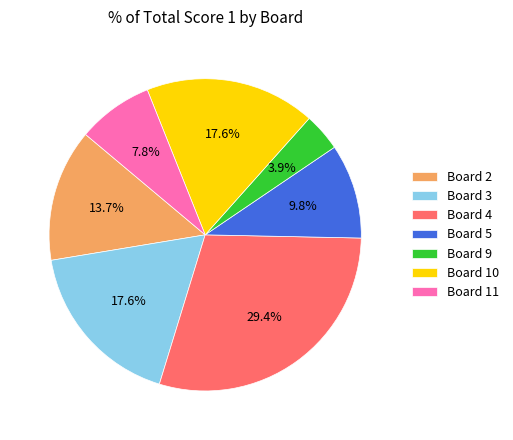

Does Board 5 represent more than half of the total?

No